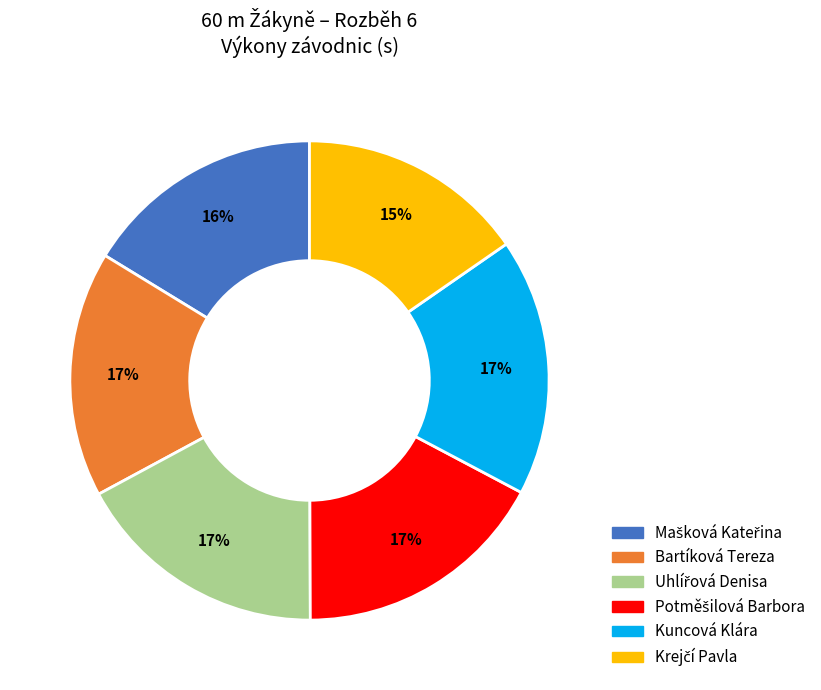

True or false: Bartíková Tereza accounts for 24% of the total.

False